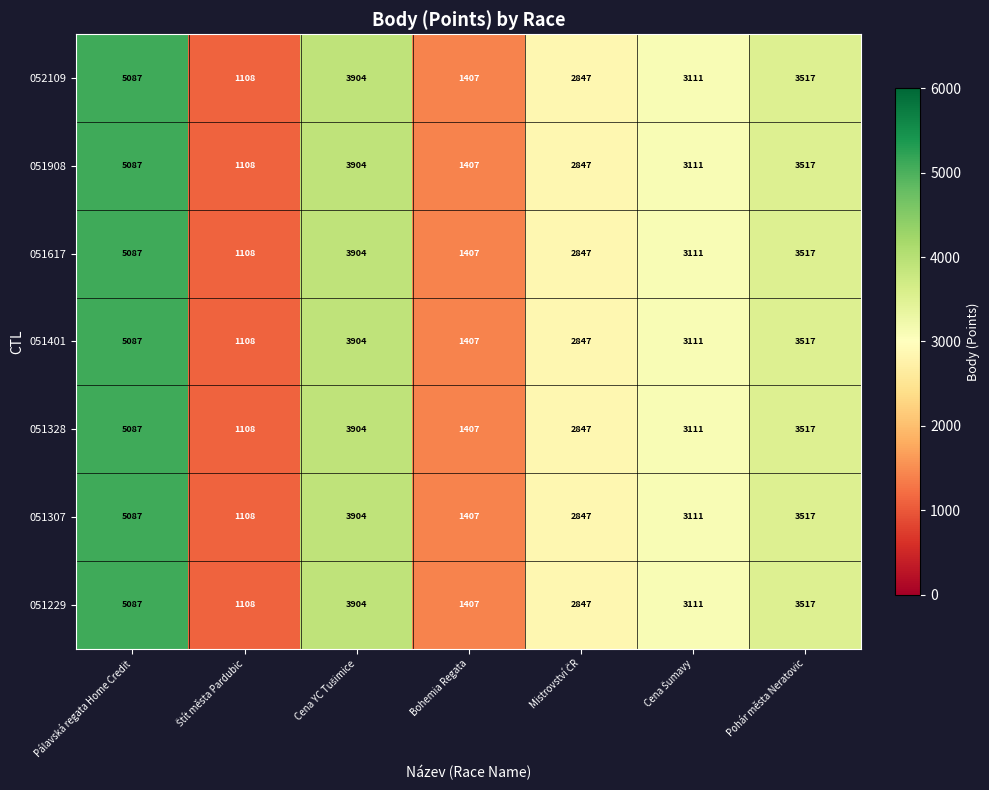

At which category is the sum across all series the highest?

Pálavská regata Home Credit